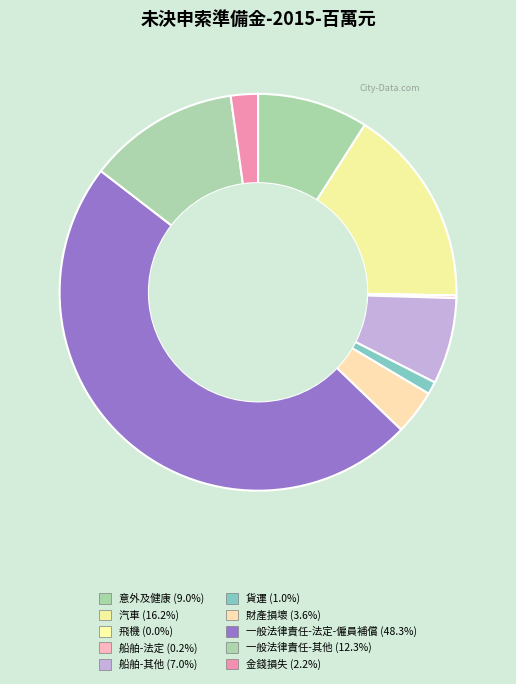

How many segments does this pie chart have?

10